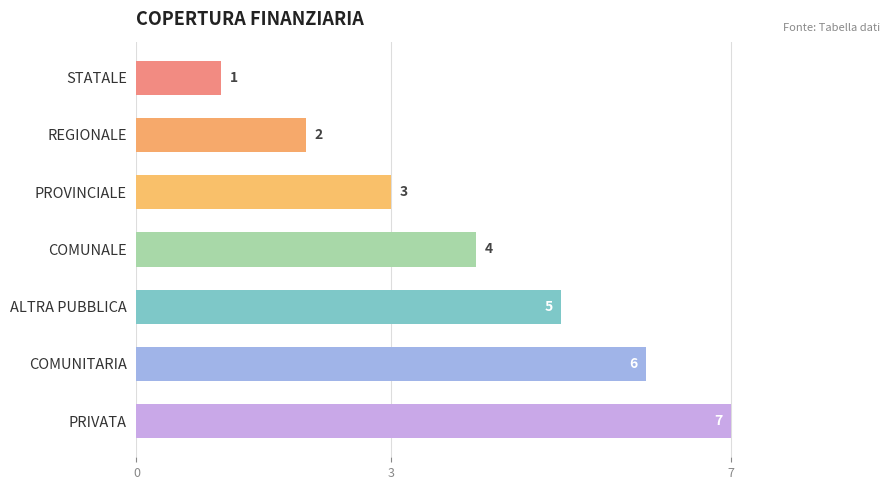

What is the difference between the maximum and minimum values?

6